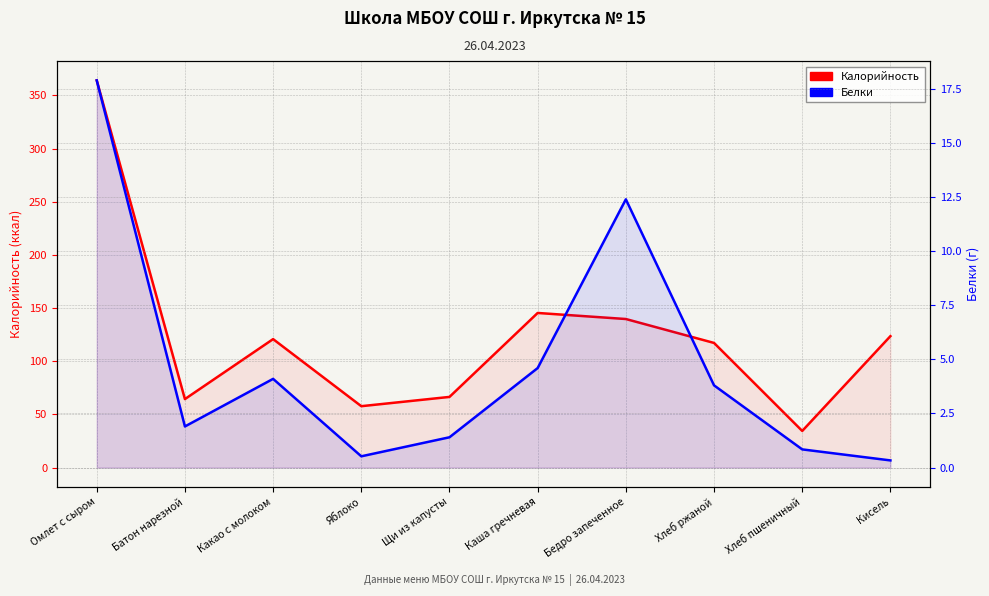

What position from the right is Яблоко?

7